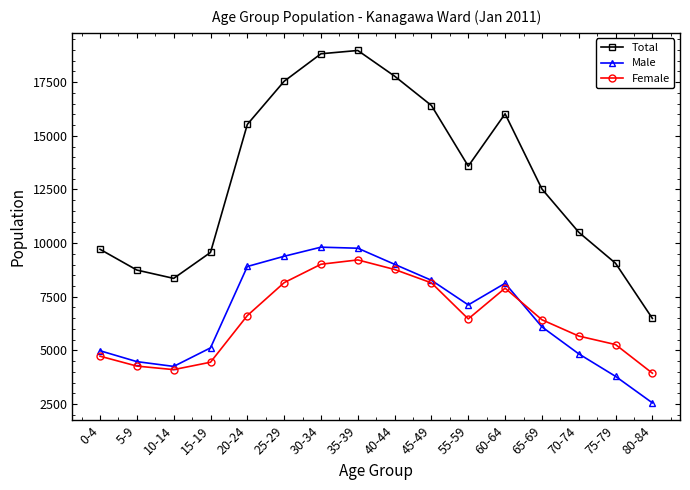

What is the minimum value for Female?

3937